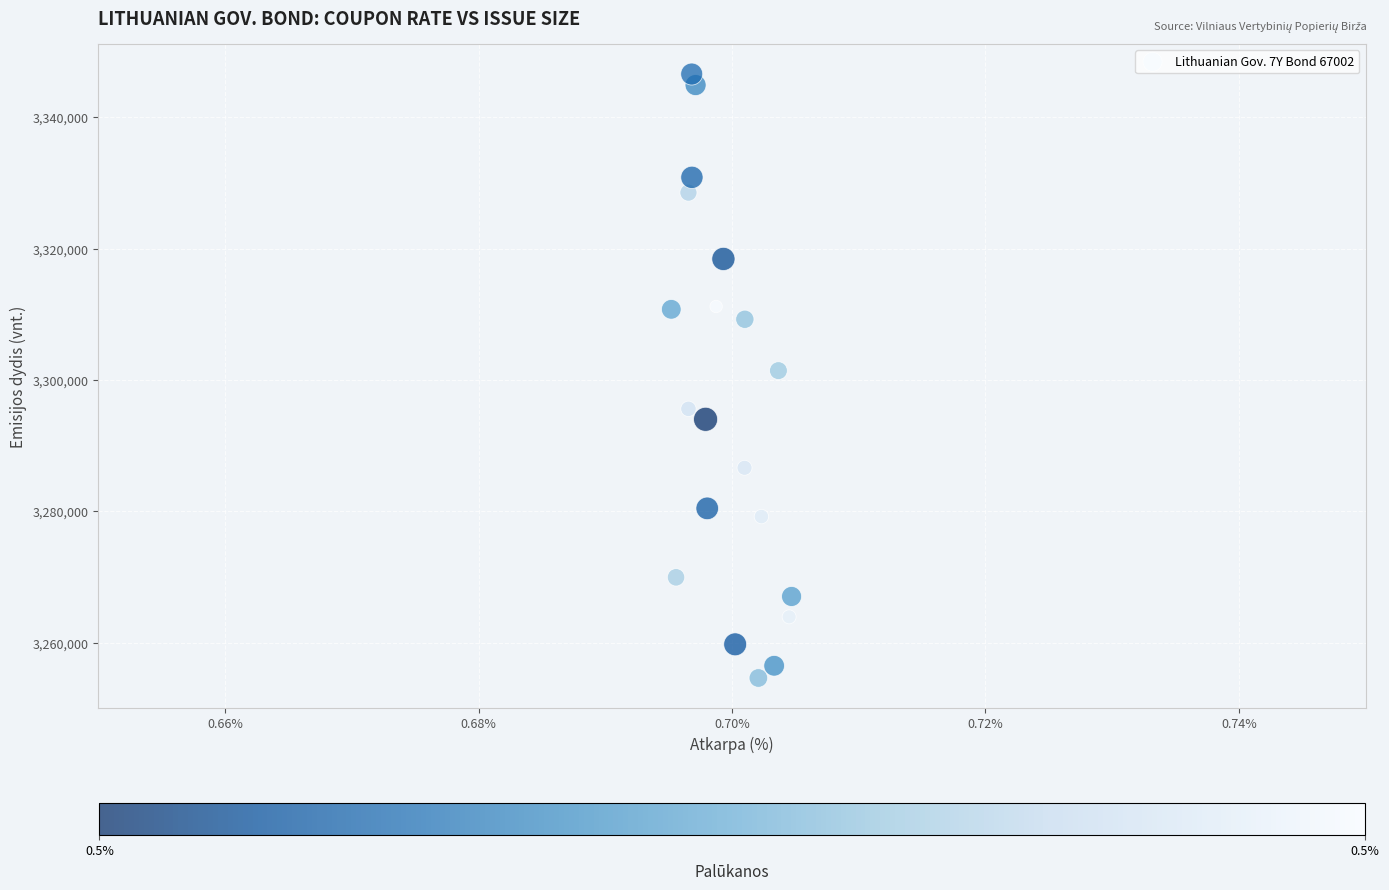

What is the range of Y values (max minus min)?

91918.2